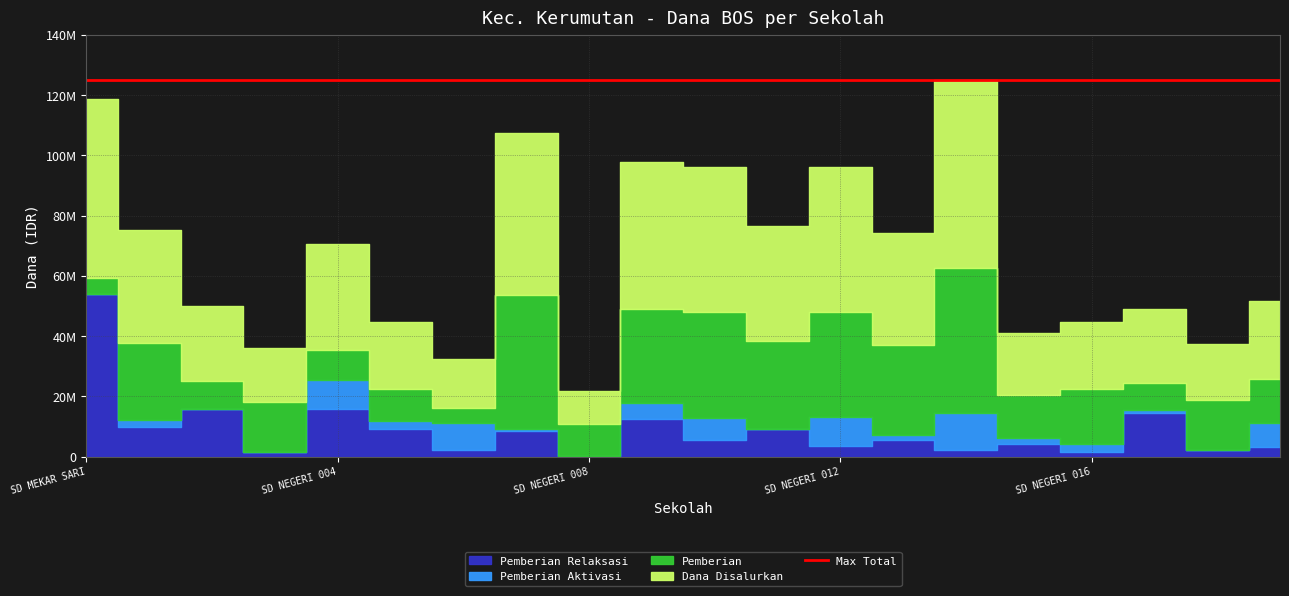

What is the difference between the second highest and minimum values in the Pemberian Aktivasi series?

9900000